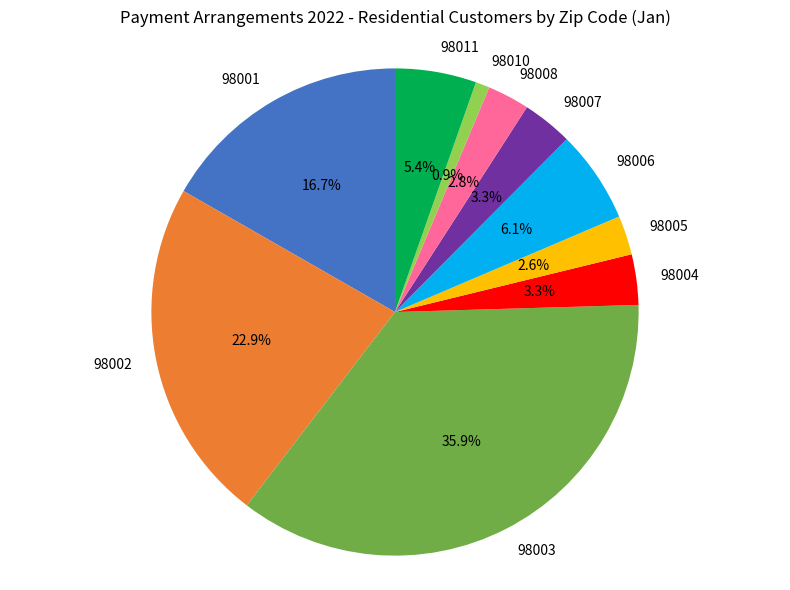

How many slices are in this pie chart?

10